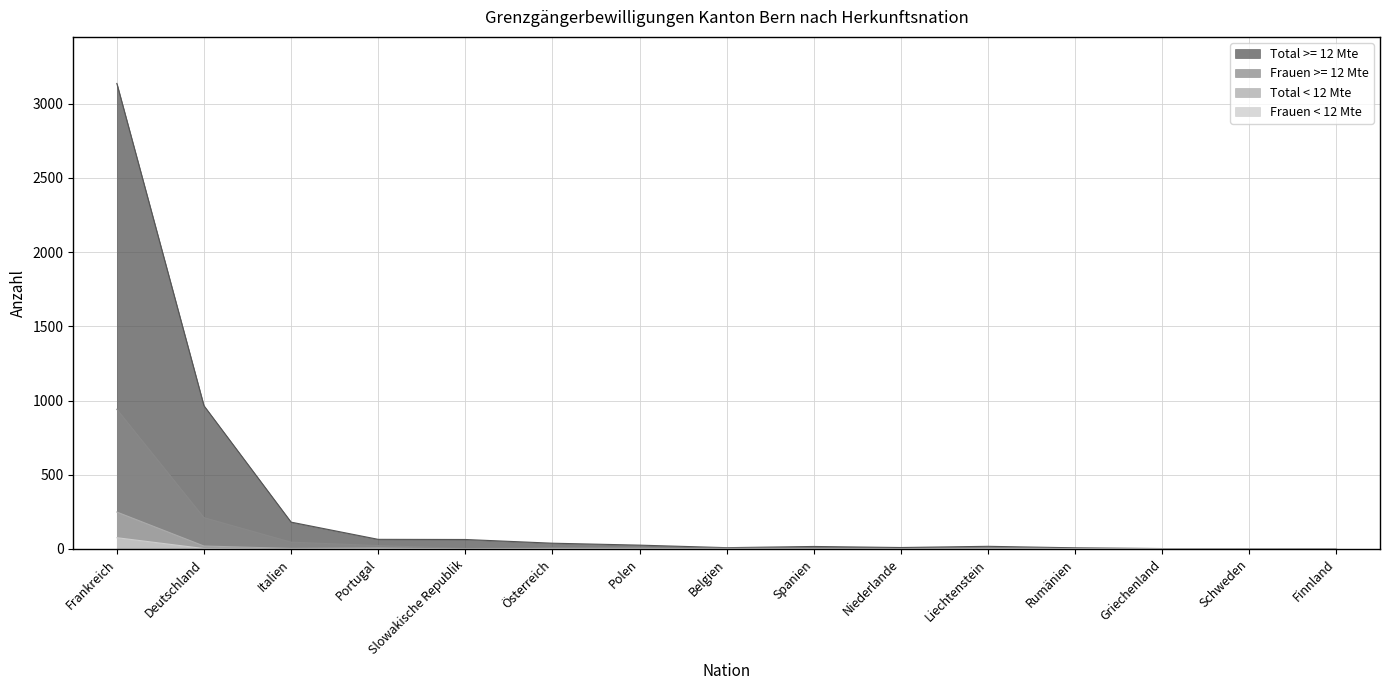

Reading left to right, list all the values displayed in this chart.

Total >= 12 Mte: Frankreich=3136	Deutschland=965	Italien=181	Portugal=65	Slowakische Republik=64	Österreich=39	Polen=26	Belgien=9	Spanien=17	Niederlande=10	Liechtenstein=18	Rumänien=8	Griechenland=3	Schweden=1	Finnland=3
Frauen >= 12 Mte: Frankreich=941	Deutschland=211	Italien=46	Portugal=23	Slowakische Republik=4	Österreich=9	Polen=5	Belgien=6	Spanien=5	Niederlande=1	Liechtenstein=9	Rumänien=3	Griechenland=1	Schweden=0	Finnland=2
Total < 12 Mte: Frankreich=249	Deutschland=20	Italien=4	Portugal=7	Slowakische Republik=0	Österreich=4	Polen=5	Belgien=0	Spanien=1	Niederlande=0	Liechtenstein=2	Rumänien=2	Griechenland=1	Schweden=1	Finnland=0
Frauen < 12 Mte: Frankreich=76	Deutschland=3	Italien=0	Portugal=2	Slowakische Republik=0	Österreich=2	Polen=1	Belgien=0	Spanien=0	Niederlande=0	Liechtenstein=1	Rumänien=1	Griechenland=1	Schweden=0	Finnland=0